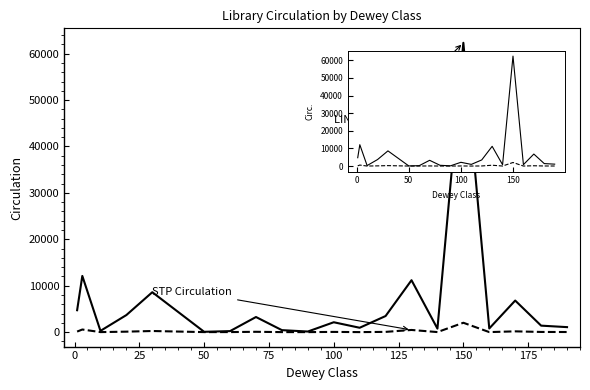

How many distinct data groups are displayed?

2